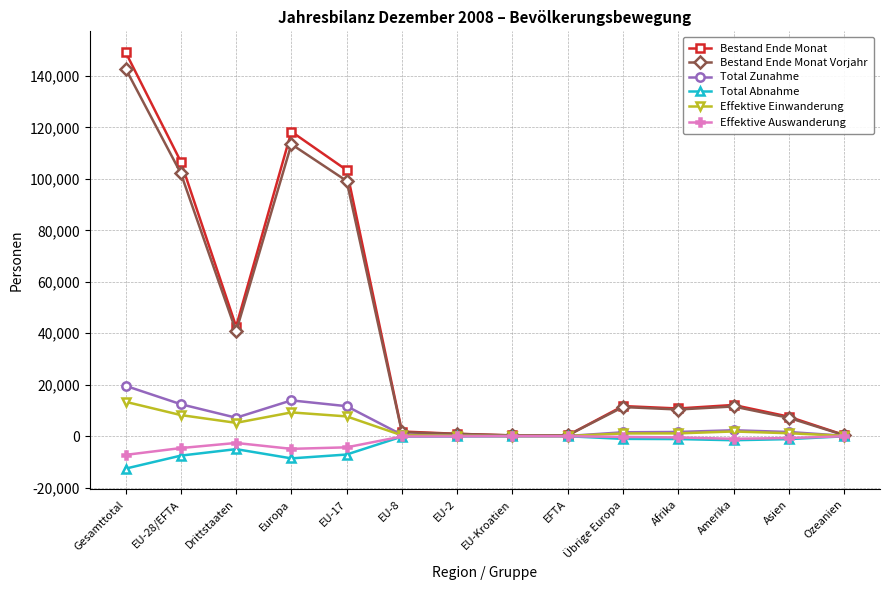

What is the approximate value of Effektive Auswanderung at Afrika?

-507